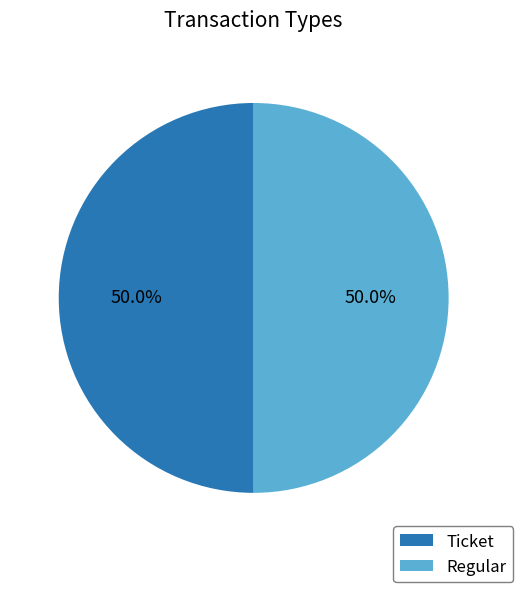

To the nearest percent, what portion does Ticket represent?

50%